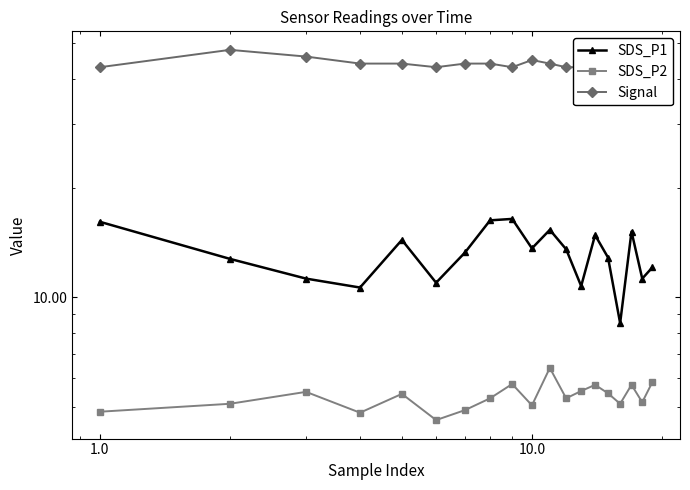

At how many categories does at least one series exceed 40?

19